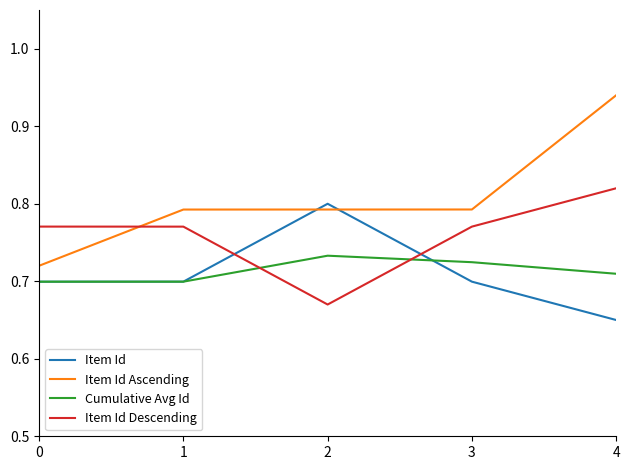

How many series are shown in this chart?

4